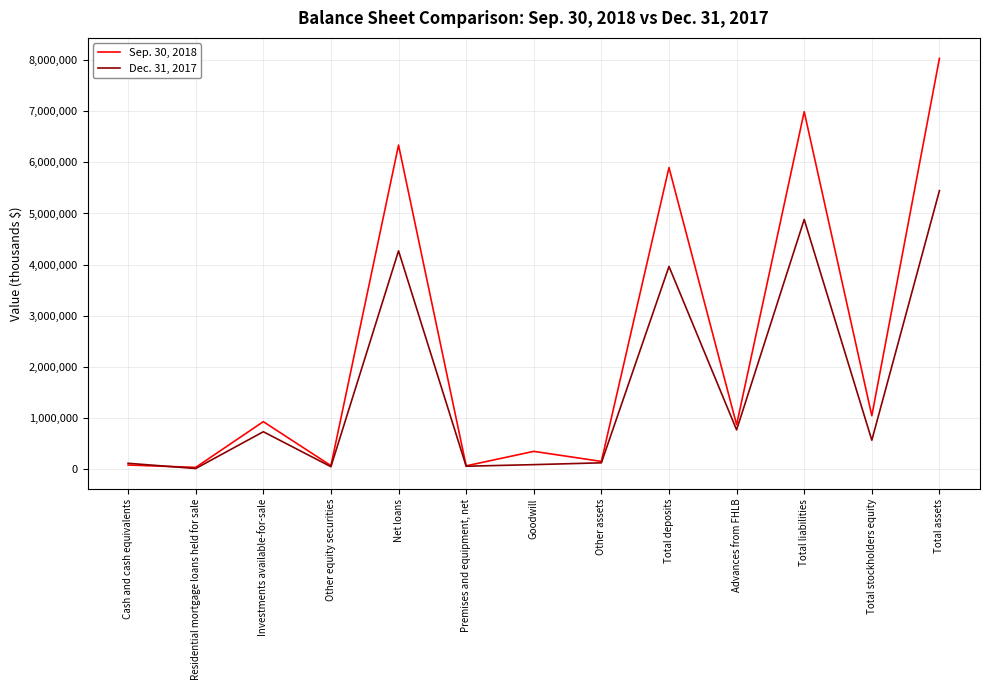

Which series has the largest total across all categories?

Sep. 30, 2018